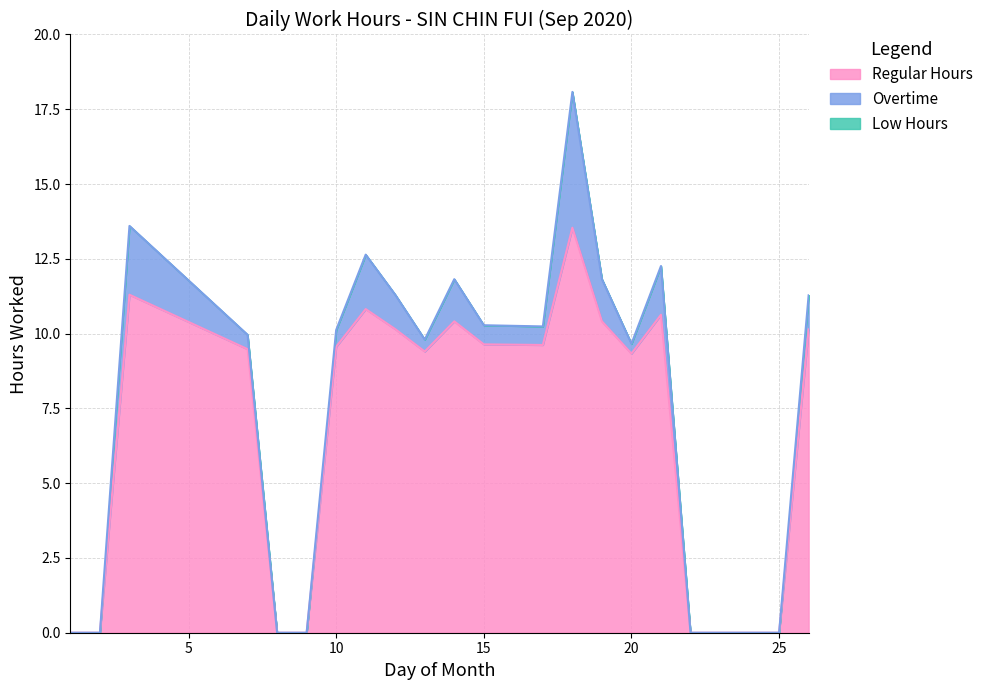

Which series has the largest range (max minus min)?

Regular Hours